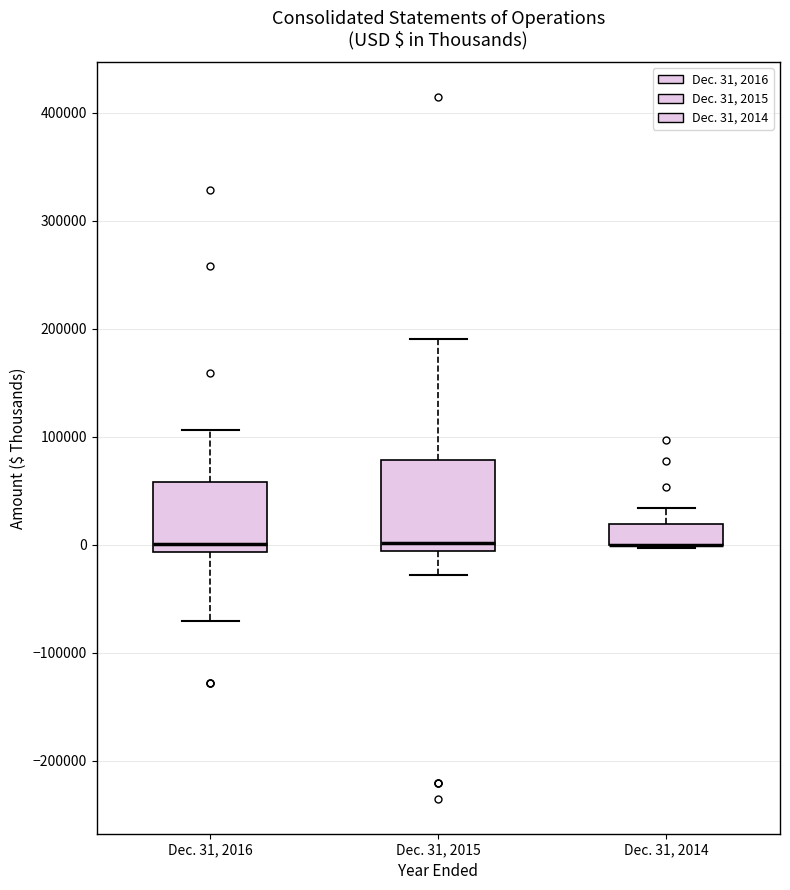

Reading left to right, transcribe this box plot: for each box, give where its median line is, the range the box spans, and where its two whiskers end, as read against the y-axis. The values are not printed on the chart, so give them approximately, as read against the axis.

Dec. 31, 2016: median 0, box -10000 to 60000, whiskers -70000 to 110000
Dec. 31, 2015: median 0, box -10000 to 80000, whiskers -30000 to 190000
Dec. 31, 2014: median 0 (drawn on the box's lower edge), box 0 to 20000, whiskers 0 (just below the box's lower edge) to 30000